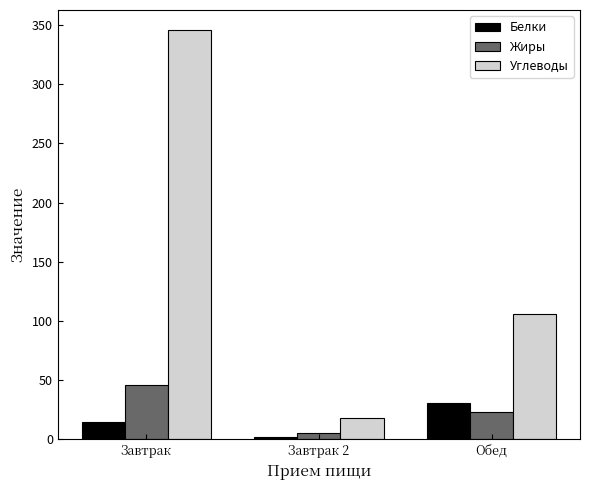

What are all the series names shown in the legend?

Белки, Жиры, Углеводы